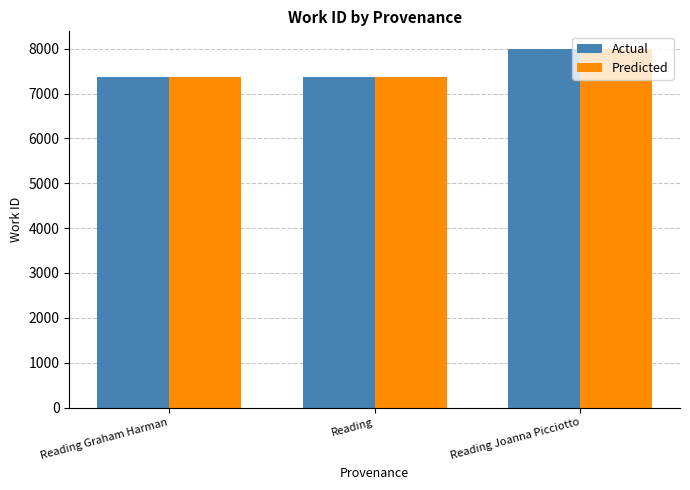

What are all the series names shown in the legend?

Actual, Predicted